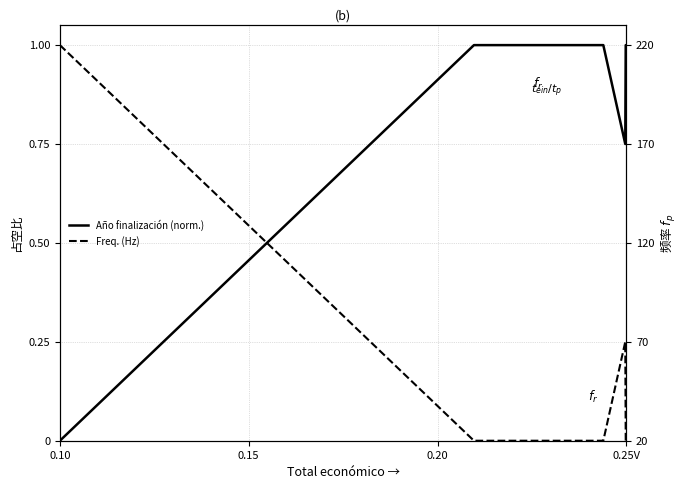

Is it true that Año finalización (norm.) equals 0.2 at 7?

False